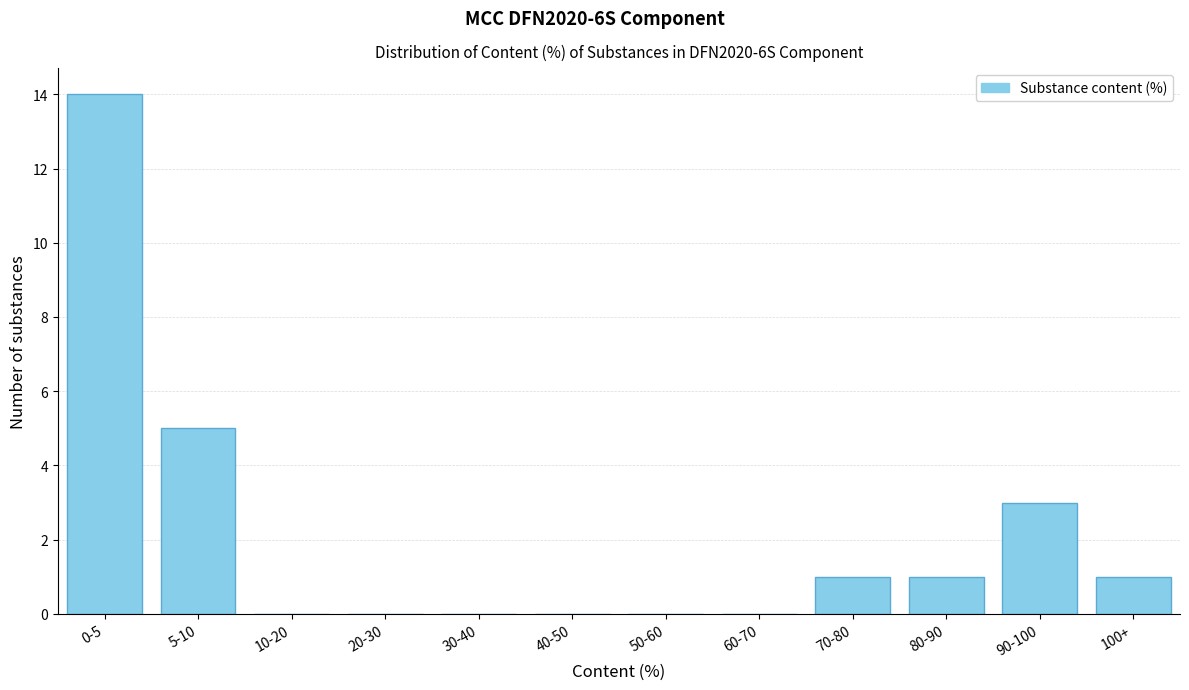

Reading left to right, list all the values displayed in this chart.

0-5=14	5-10=5	10-20=0	20-30=0	30-40=0	40-50=0	50-60=0	60-70=0	70-80=1	80-90=1	90-100=3	100+=1